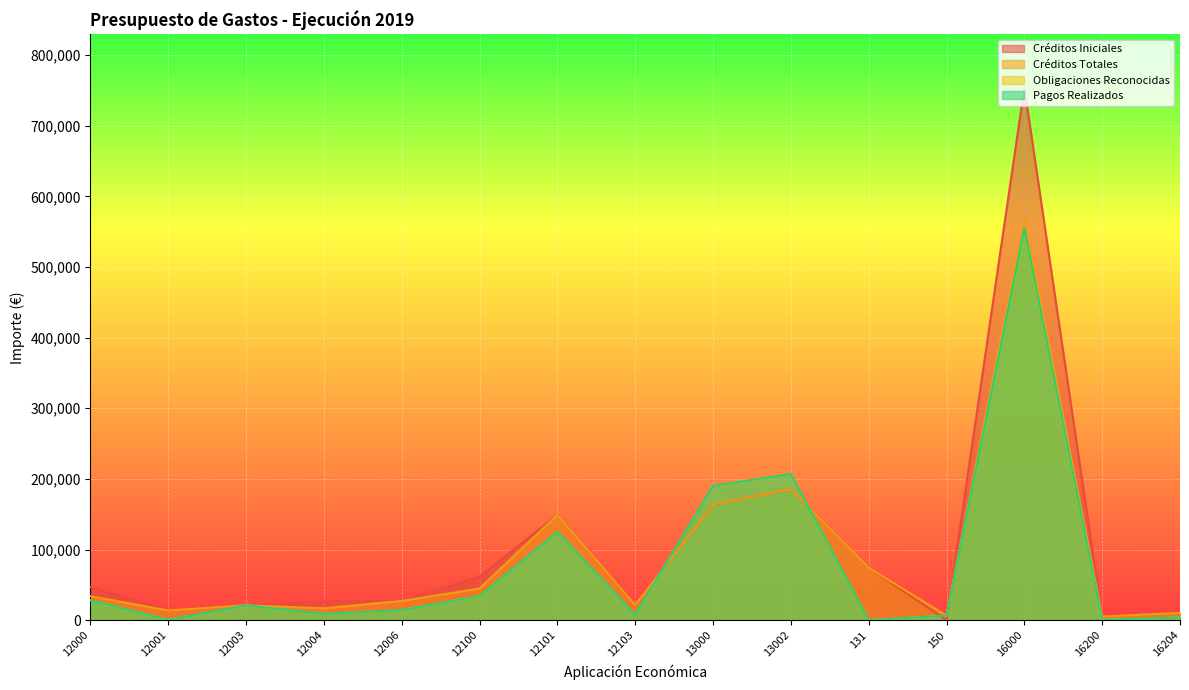

Reading left to right, what are all the values shown in this chart?

Créditos Iniciales: 12000=46960.7	12001=13764.8	12003=21084.7	12004=26807.8	12006=27307.2	12100=61821.6	12101=148934.4	12103=21437.6	13000=163656.6	13002=185704.1	131=74175.5	150=0.0	16000=753887.5	16200=5137.5	16204=10275.0
Créditos Totales: 12000=33960.7	12001=13764.8	12003=21084.7	12004=16807.8	12006=27307.2	12100=44821.6	12101=148934.4	12103=21437.6	13000=163656.6	13002=185704.1	131=74175.5	150=6500.0	16000=568847.5	16200=5137.5	16204=10275.0
Obligaciones Reconocidas: 12000=28137.2	12001=656.4	12003=21008.2	12004=8903.5	12006=14387.0	12100=34190.1	12101=125159.1	12103=7882.1	13000=190258.3	13002=207102.1	131=0.0	150=6463.8	16000=555044.9	16200=592.5	16204=3796.1
Pagos Realizados: 12000=28137.2	12001=656.4	12003=21008.2	12004=8903.5	12006=14387.0	12100=34190.1	12101=125159.1	12103=7882.1	13000=190258.3	13002=207102.1	131=0.0	150=6463.8	16000=555044.9	16200=592.5	16204=3796.1